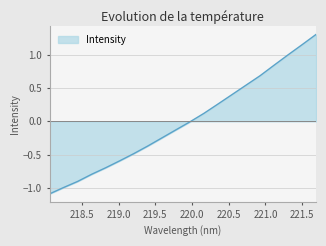

List the labels in order of value, largest first.

221.6902, 221.4993, 221.3083, 221.1174, 220.9264, 220.7354, 220.5444, 220.3533, 220.1623, 219.9712, 219.7801, 219.589, 219.3979, 219.2067, 219.0156, 218.8244, 218.6332, 218.442, 218.2508, 218.0596